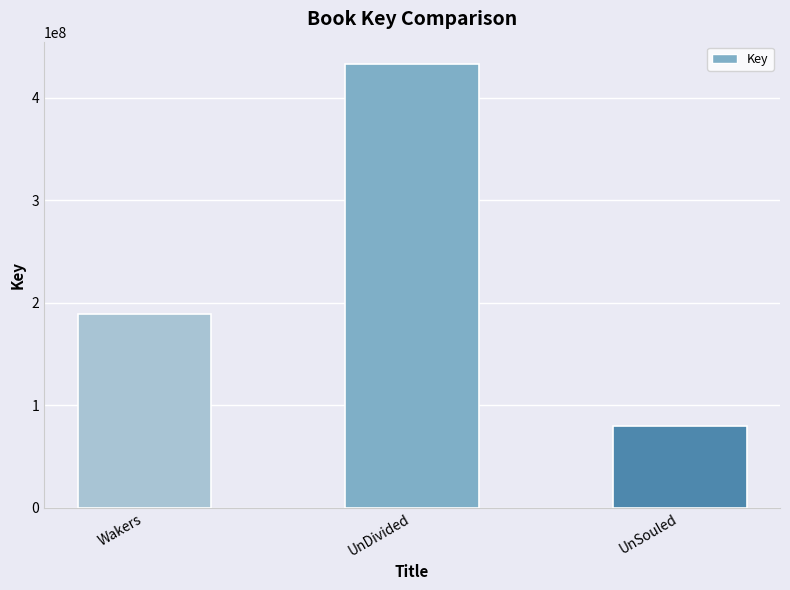

Rank the categories by value from lowest to highest.

UnSouled, Wakers, UnDivided